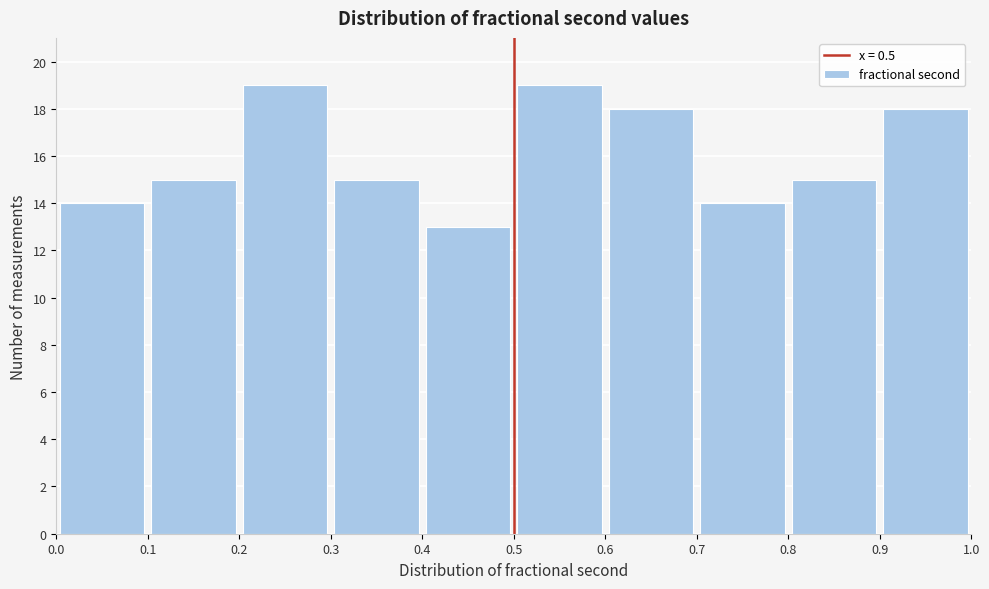

Reading left to right, transcribe this chart: for each bar, give the range it covers on the x-axis and its height. The values are not printed on the chart, so give them approximately, as read against the axis.

0.0 to 0.1: 14
0.1 to 0.2: 15
0.2 to 0.3: 19
0.3 to 0.4: 15
0.4 to 0.5: 13
0.5 to 0.6: 19
0.6 to 0.7: 18
0.7 to 0.8: 14
0.8 to 0.9: 15
0.9 to 1.0: 18